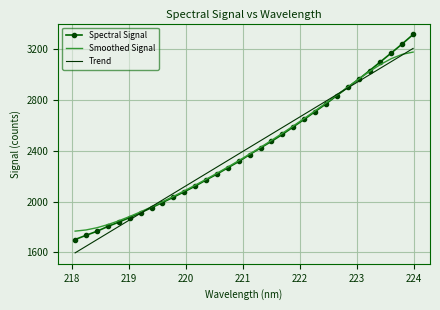

True or false: Smoothed Signal has more than 1 interior local peaks.

False